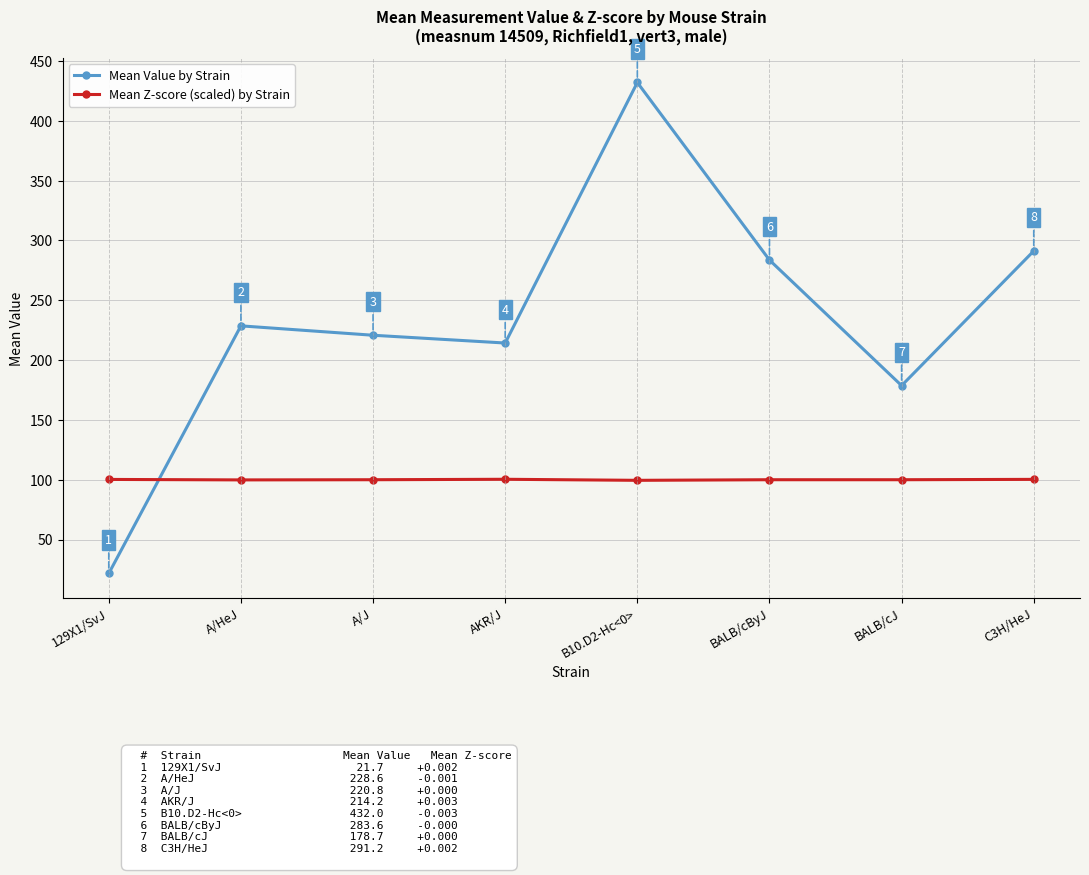

At which label does Mean Value by Strain first exceed 228?

A/HeJ